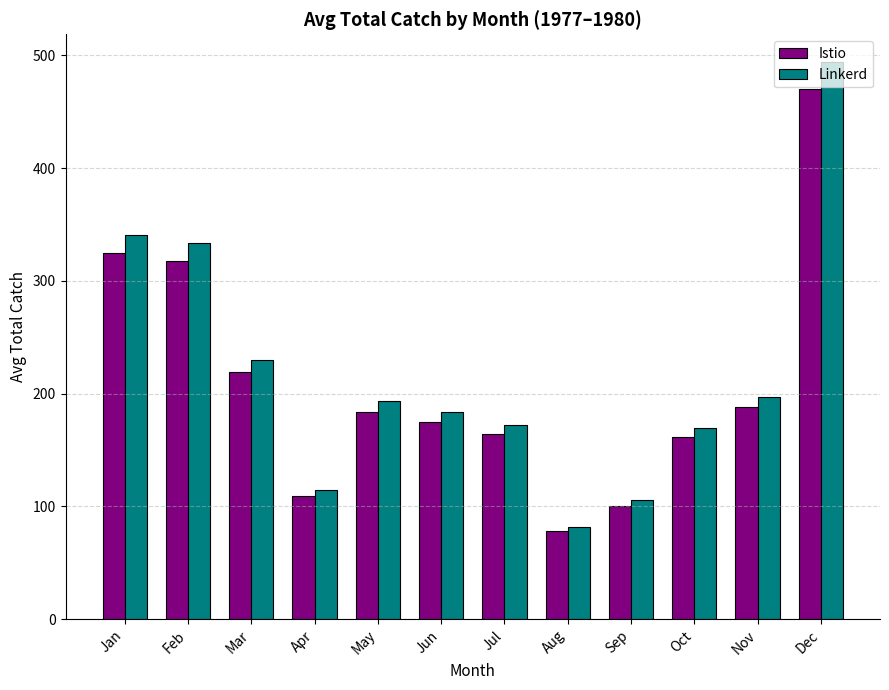

The Istio series shows 330.7 at Mar. True or false?

False